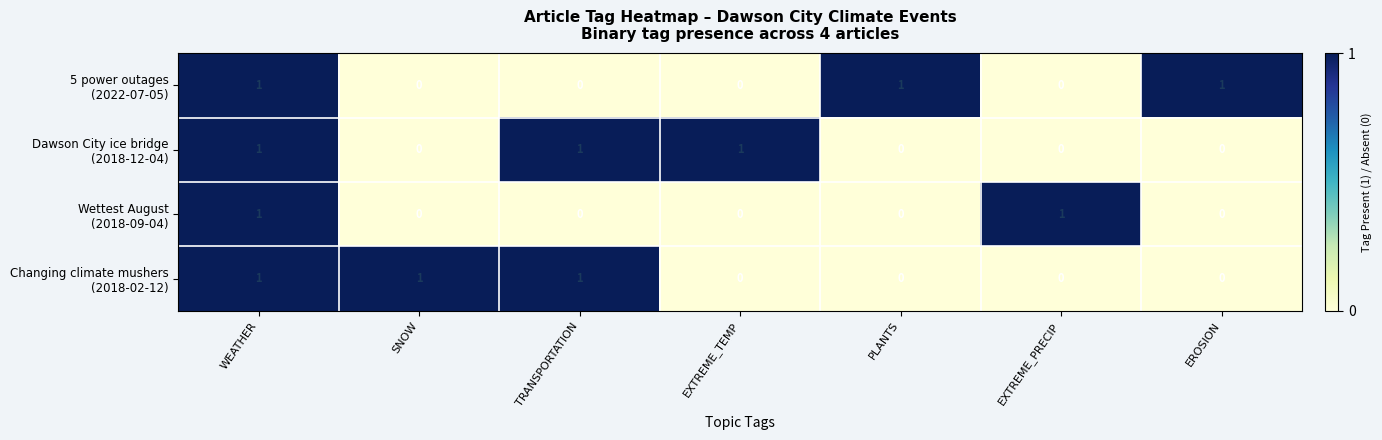

What is the total value across all series at WEATHER?

4